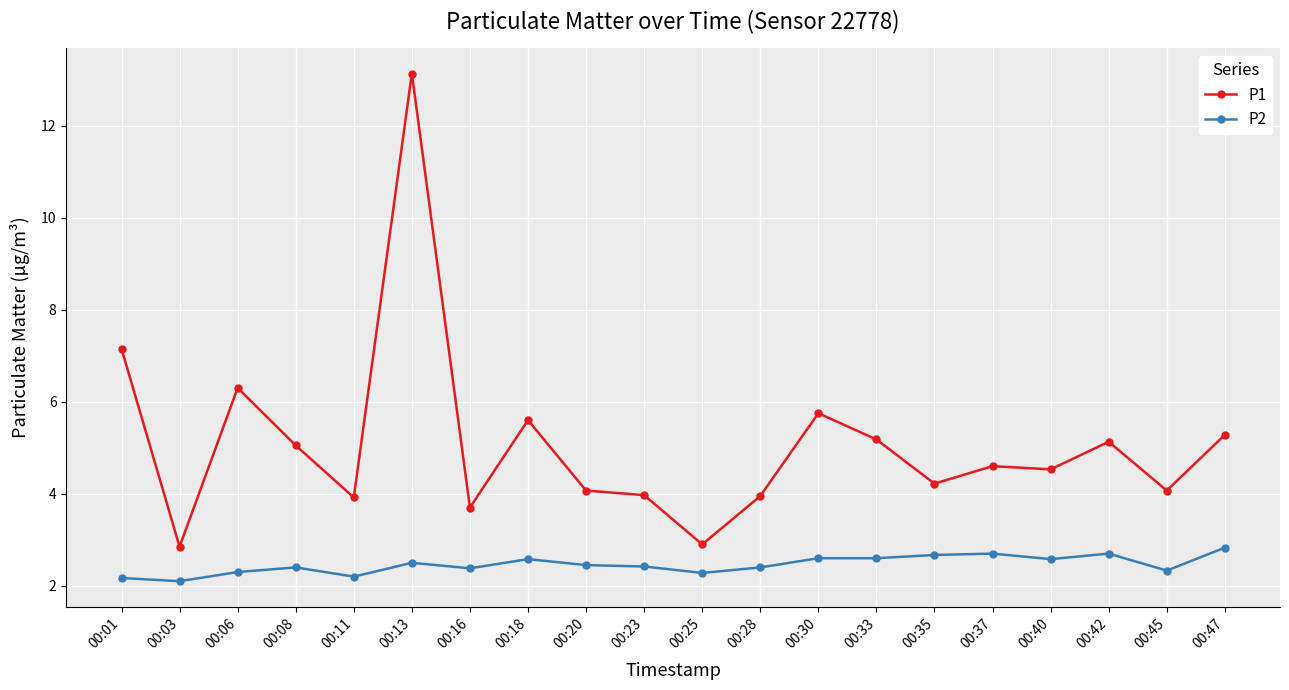

Does the chart have visible grid lines?

Yes